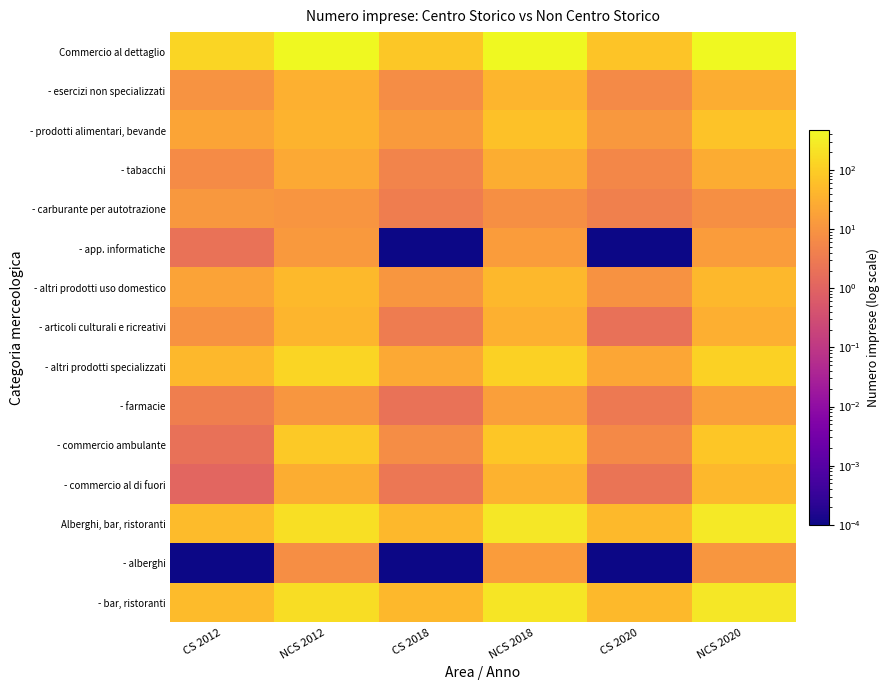

At which category is the sum across all series the highest?

NCS 2020